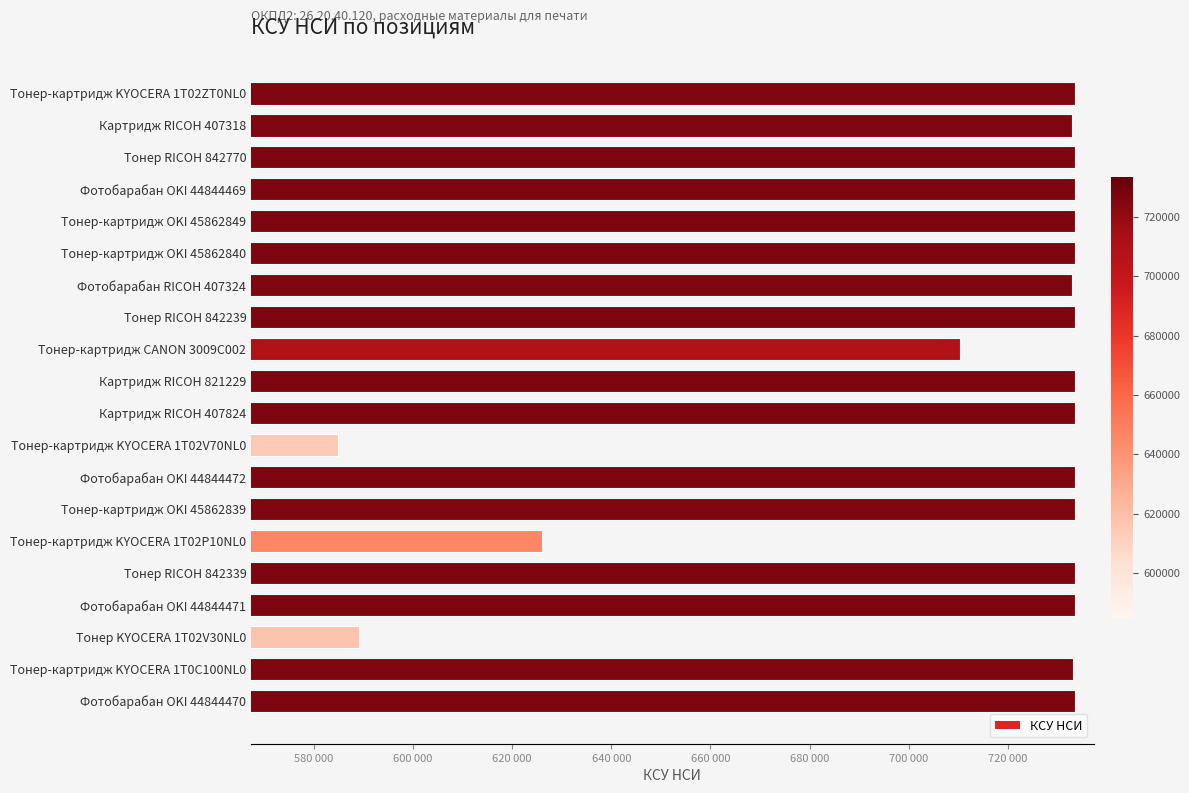

What is the minimum value shown in the chart?

584900